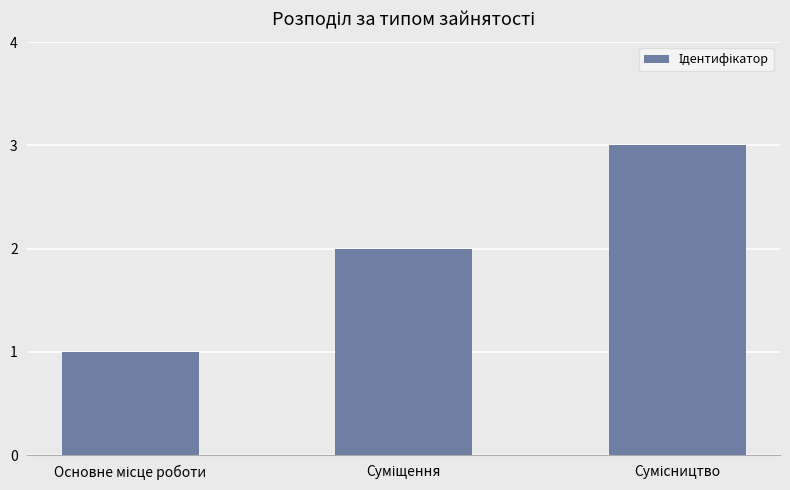

What is the sum of all values?

6